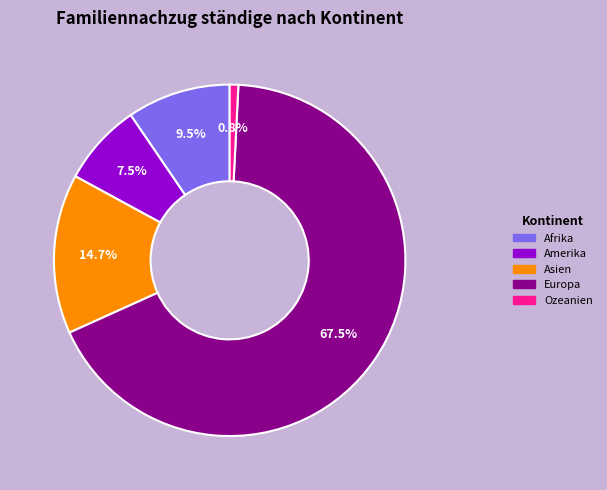

To the nearest percent, what is the difference between the largest and smallest slice percentages?

67%